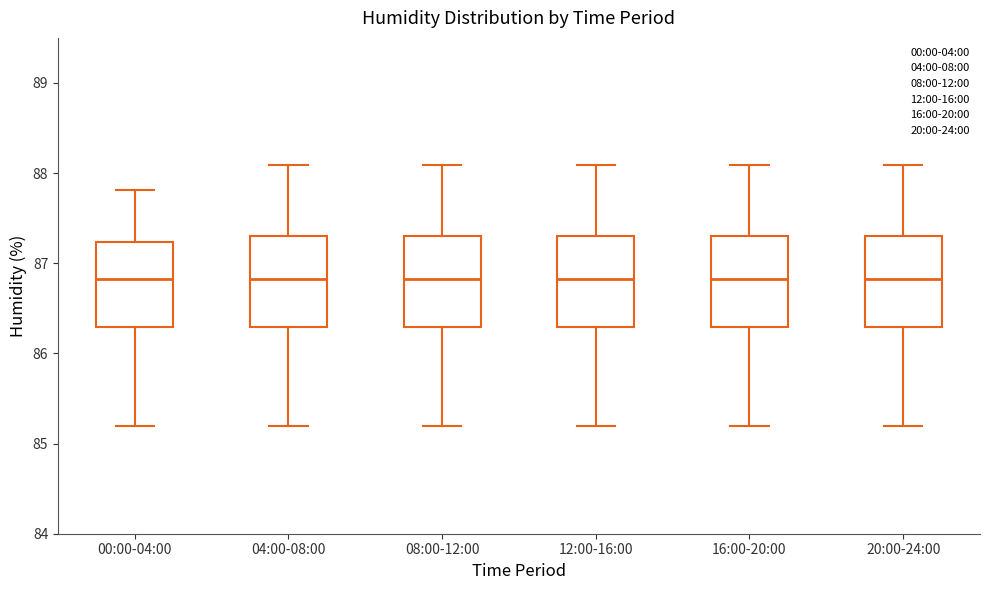

Where does the upper whisker of the box for 12:00-16:00 end on the y-axis? The values are not printed on the chart, so give them approximately, as read against the axis.

88.1